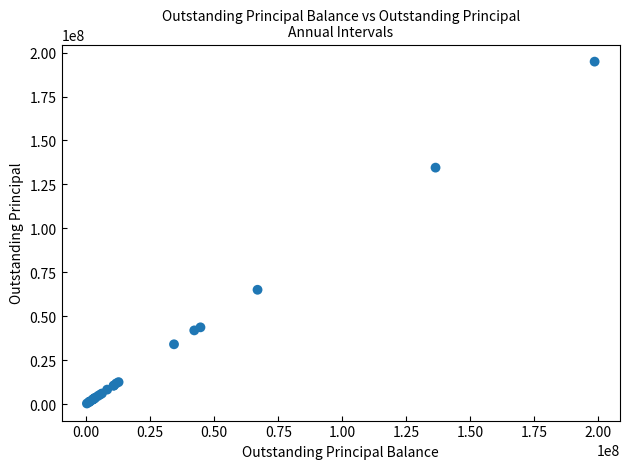

What Y value in the scatter plot is closest to 97582294?

65015524.9